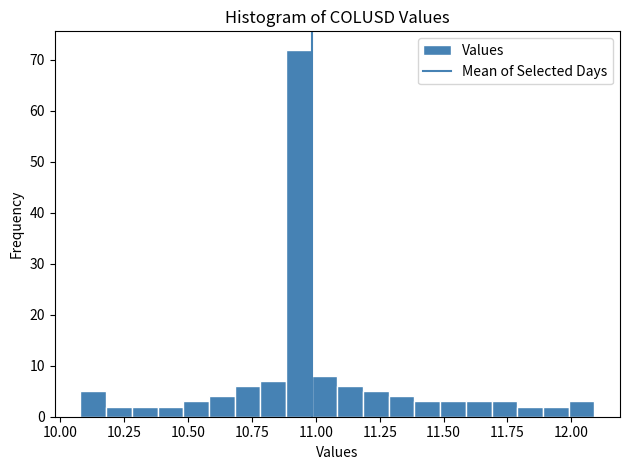

Around what value on the x-axis is the tallest bar? Give the approximate position of its centre, as read against the axis.

10.95